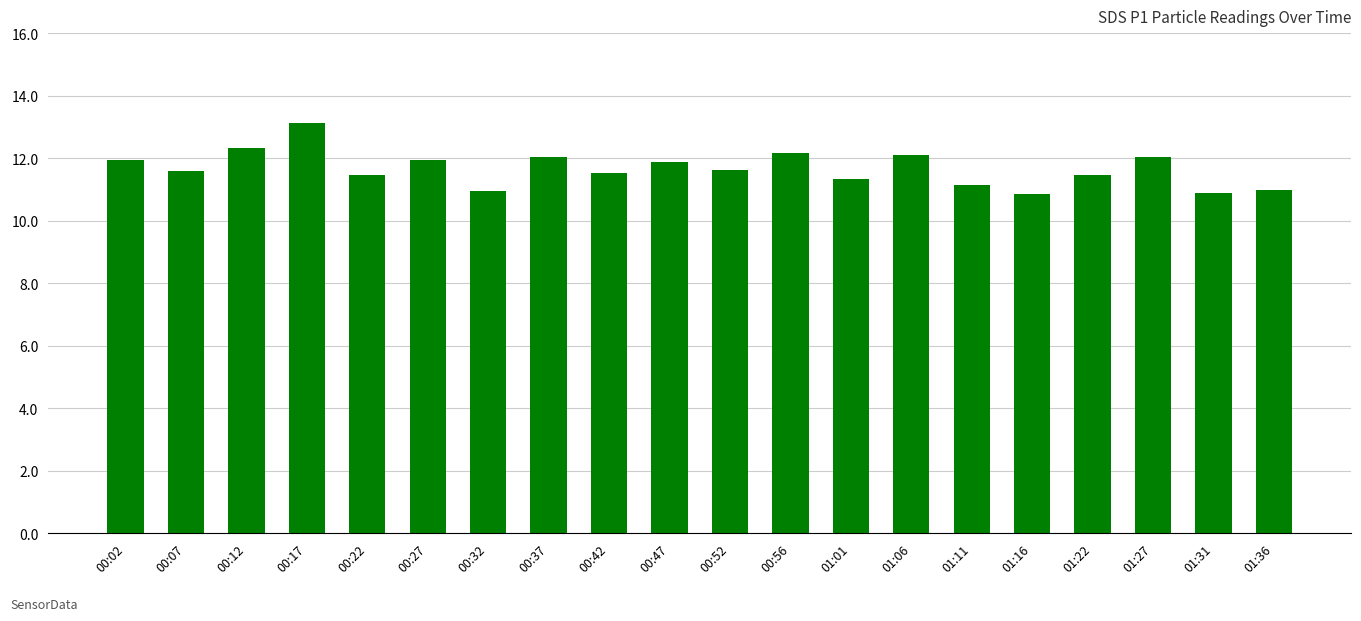

What position from the left is 00:17?

4